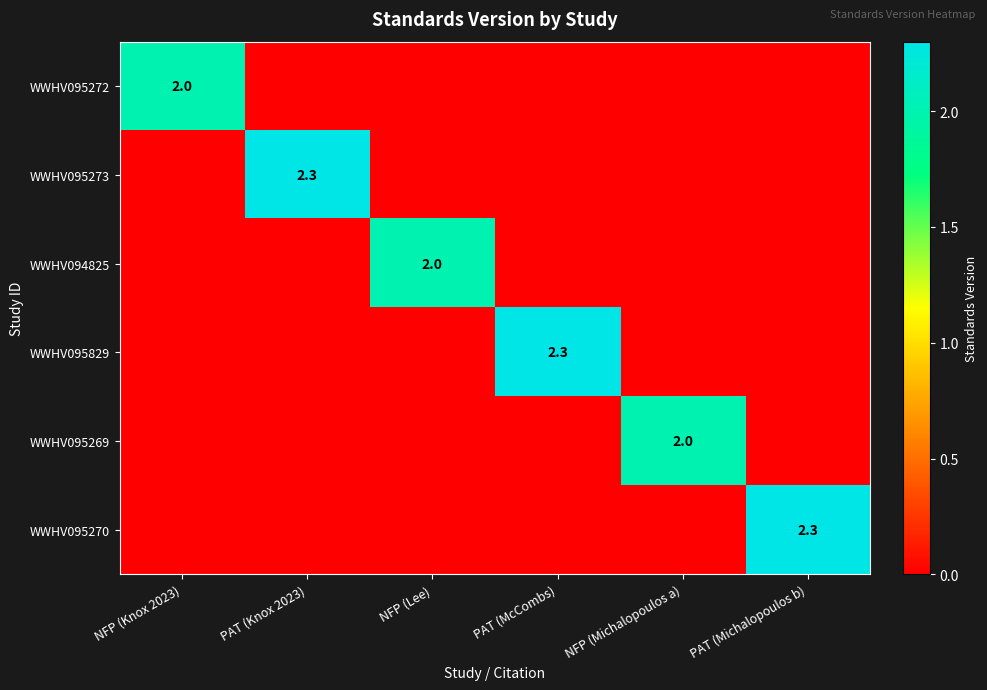

True or false: WWHV095270 has a value of 2.3 at PAT (Michalopoulos b).

True